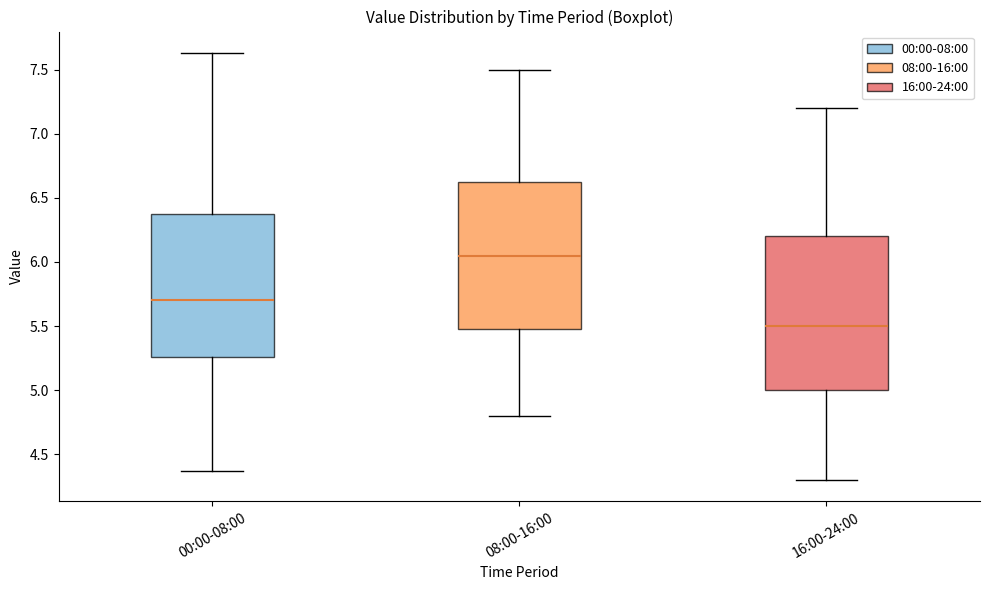

Reading left to right, read every box against the y-axis: the position of its median line, the range the box covers, and the ends of its whiskers. The values are not printed on the chart, so give them approximately, as read against the axis.

00:00-08:00: median 5.70, box 5.25 to 6.40, whiskers 4.35 to 7.65
08:00-16:00: median 6.05, box 5.50 to 6.65, whiskers 4.80 to 7.50
16:00-24:00: median 5.50, box 5.00 to 6.20, whiskers 4.30 to 7.20